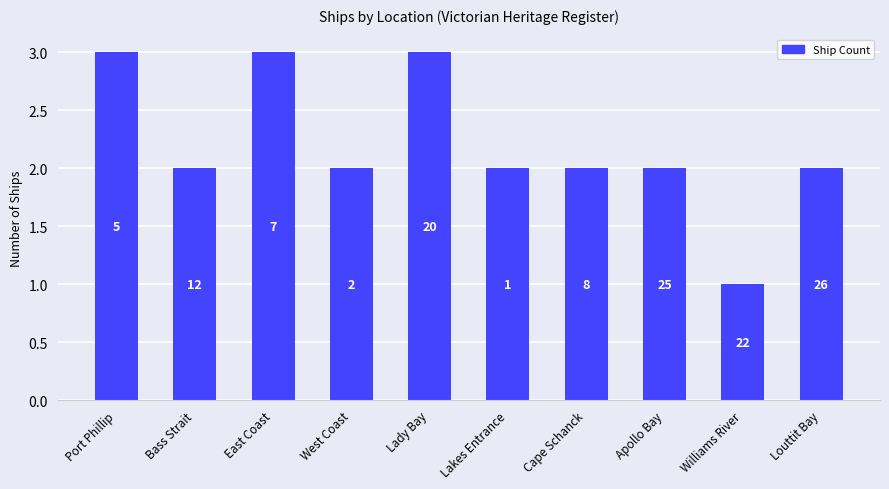

Reading left to right, transcribe all the data shown in this chart.

3	2	3	2	3	2	2	2	1	2